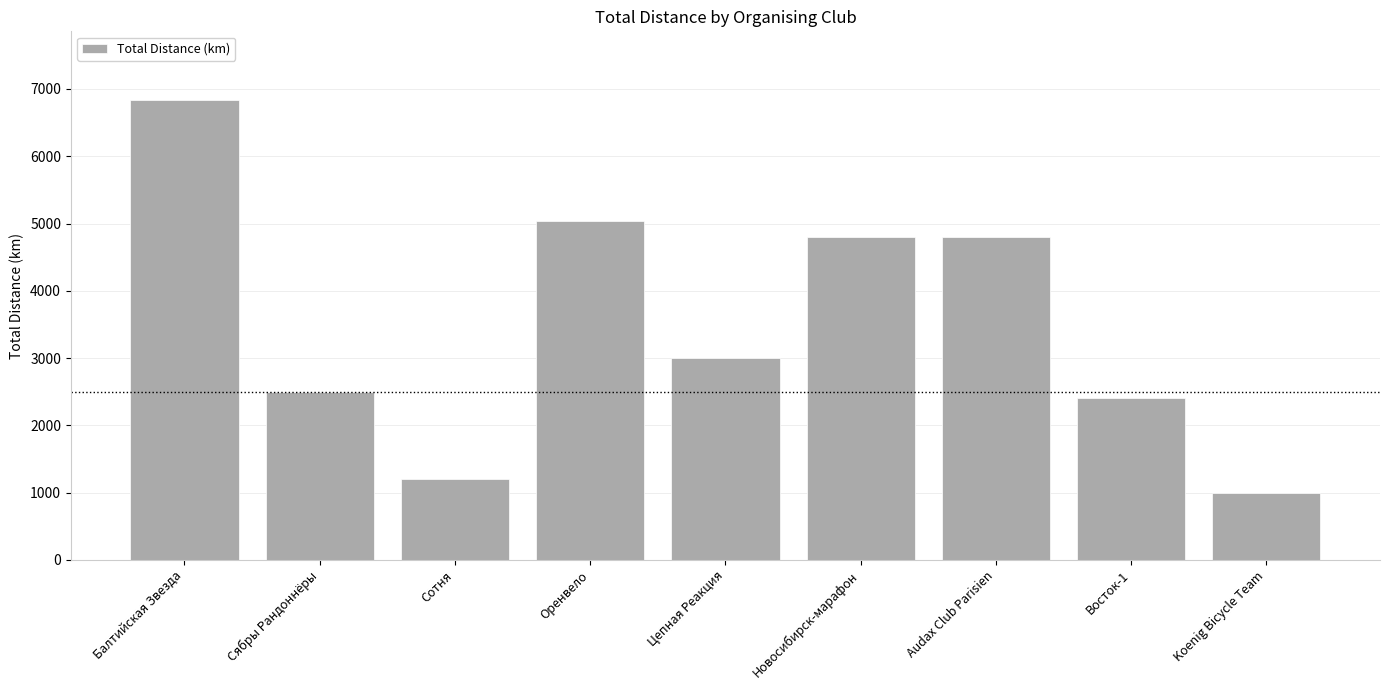

At which category does the chart reach its peak across all series?

Балтийская Звезда